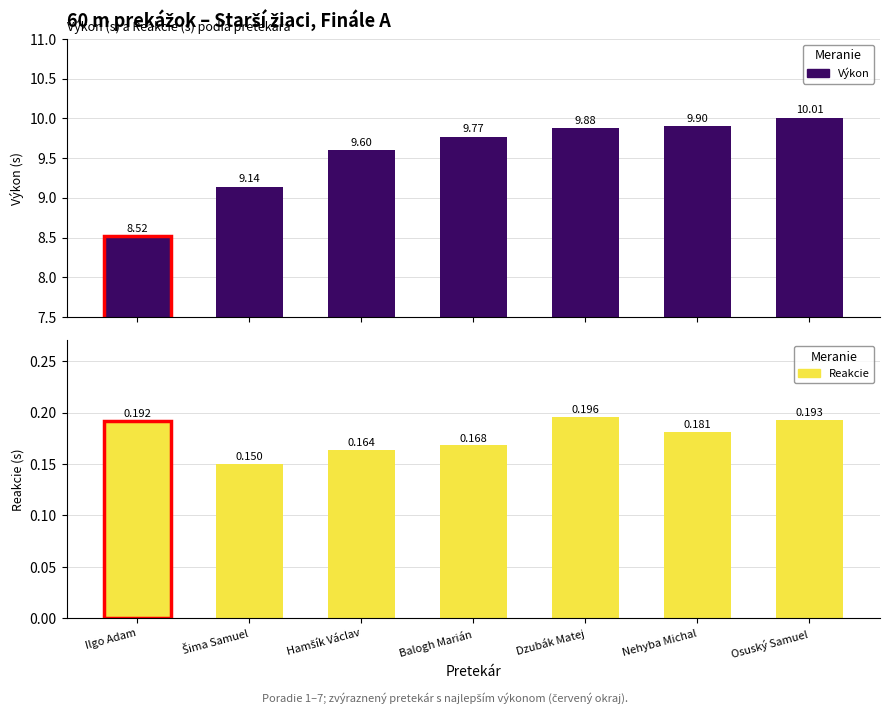

What is the average value of the Reakcie series?

0.2